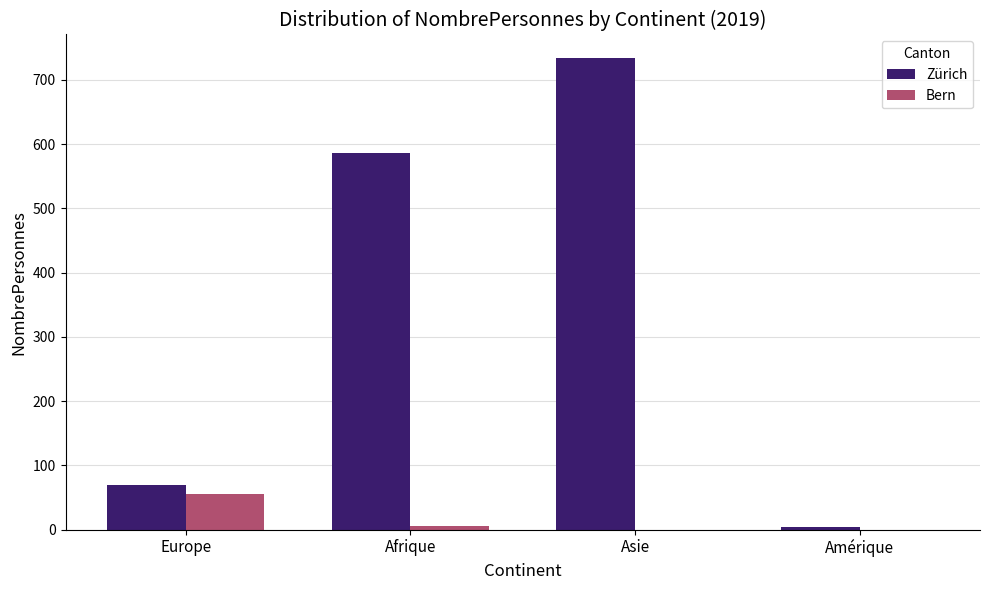

What is the sum of the Bern values at Asie and Europe?

55